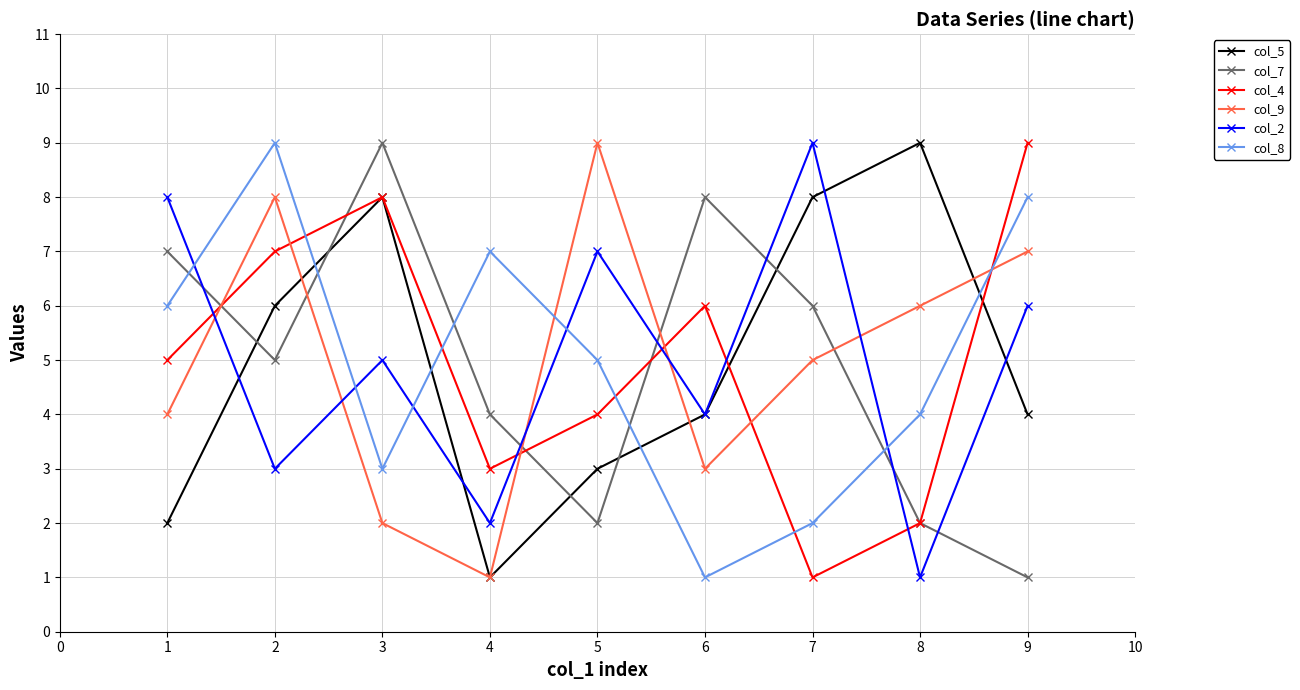

What is the maximum value shown in the chart?

9